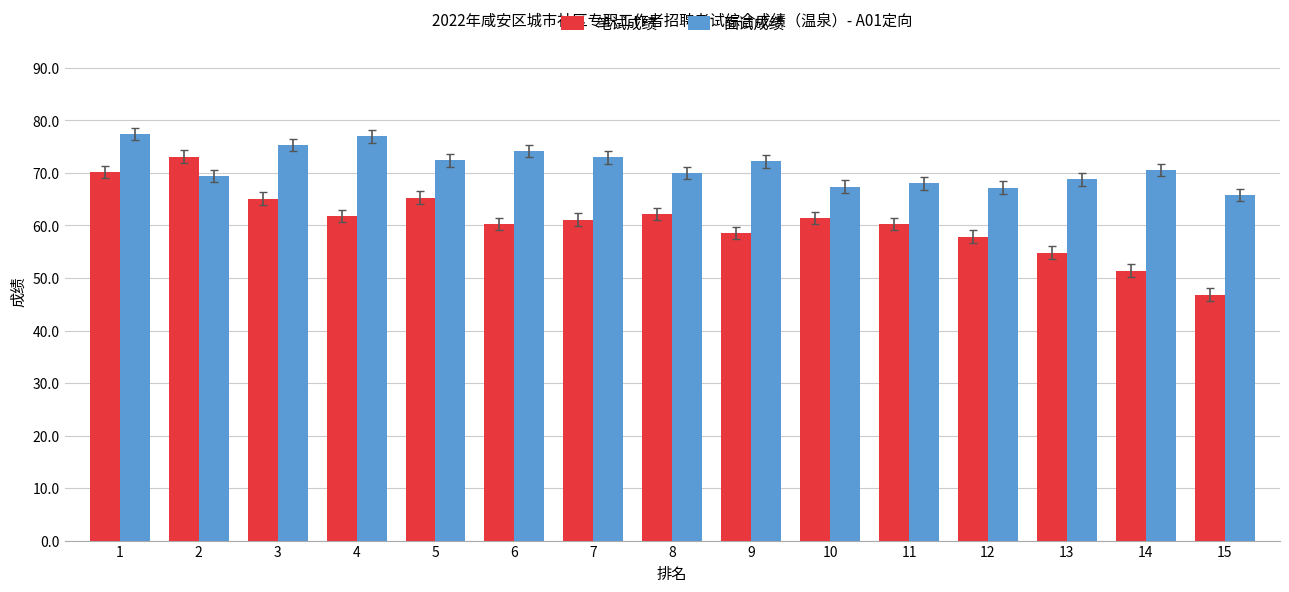

Where does the 笔试成绩 series first go above 61?

1